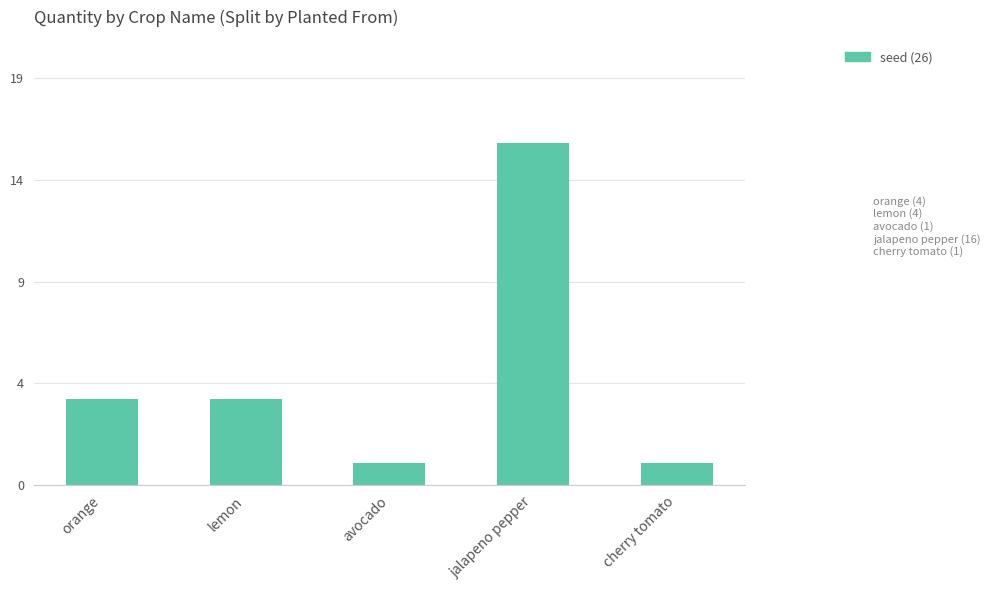

Are the bars horizontal?

No